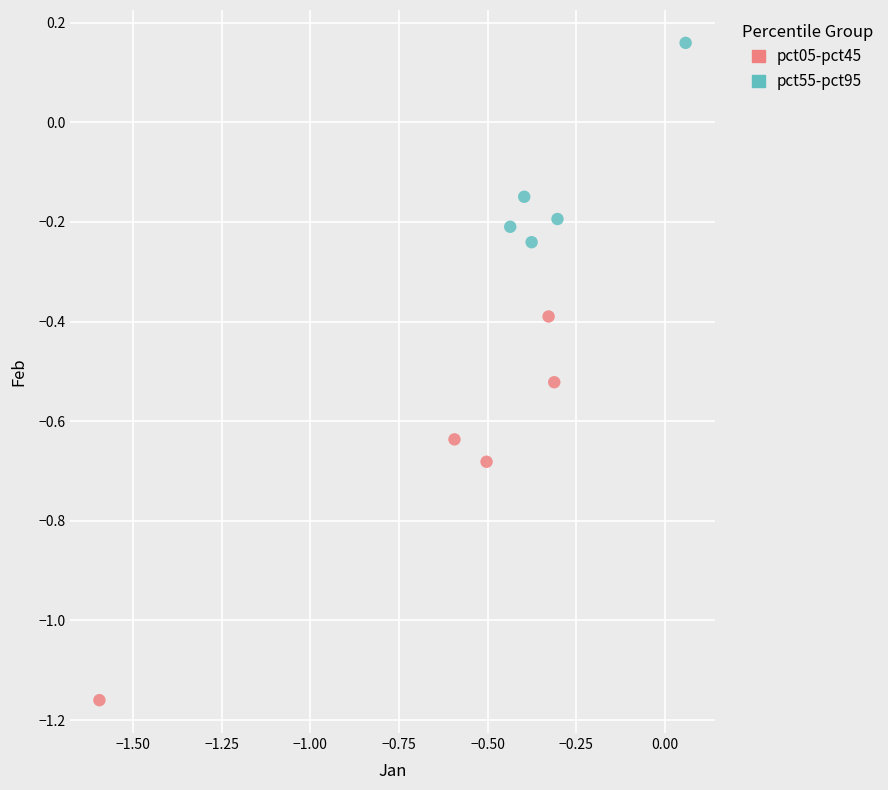

Which series reaches the maximum Y coordinate?

pct55-pct95